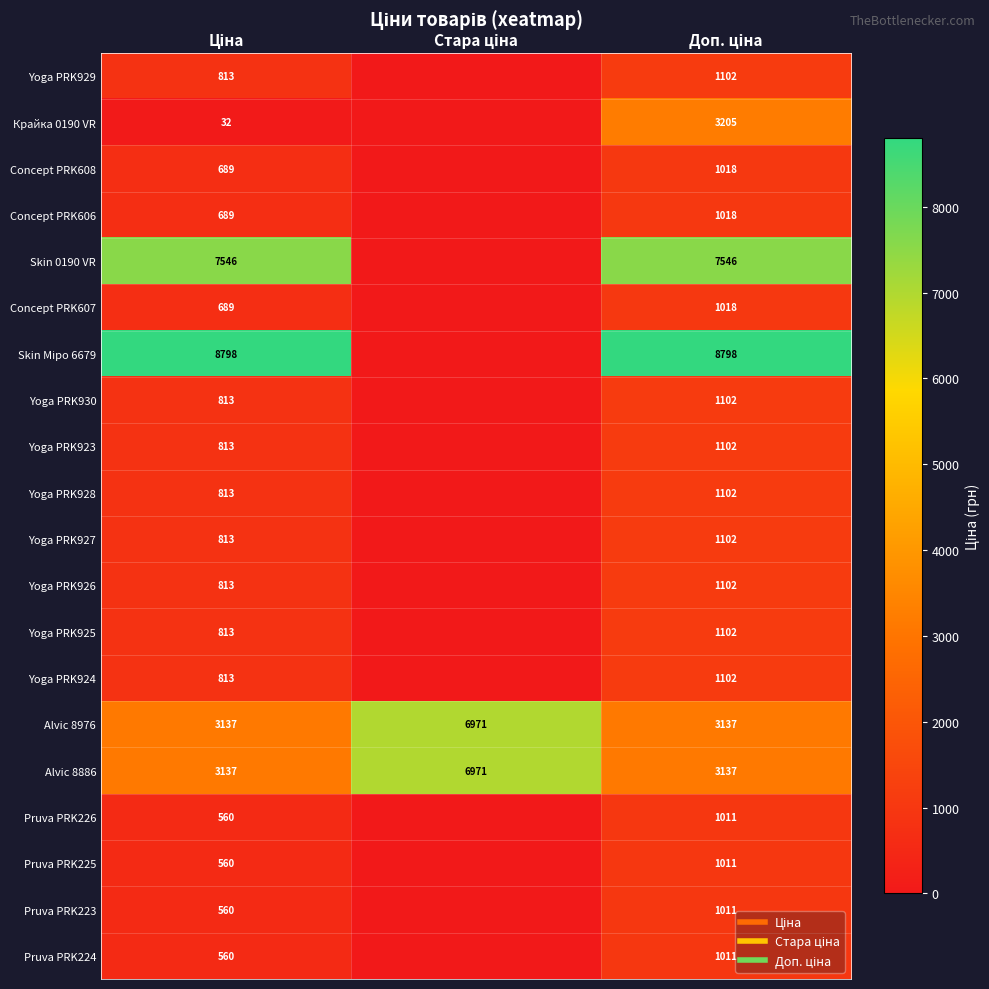

At how many categories does at least one series exceed 7787?

2